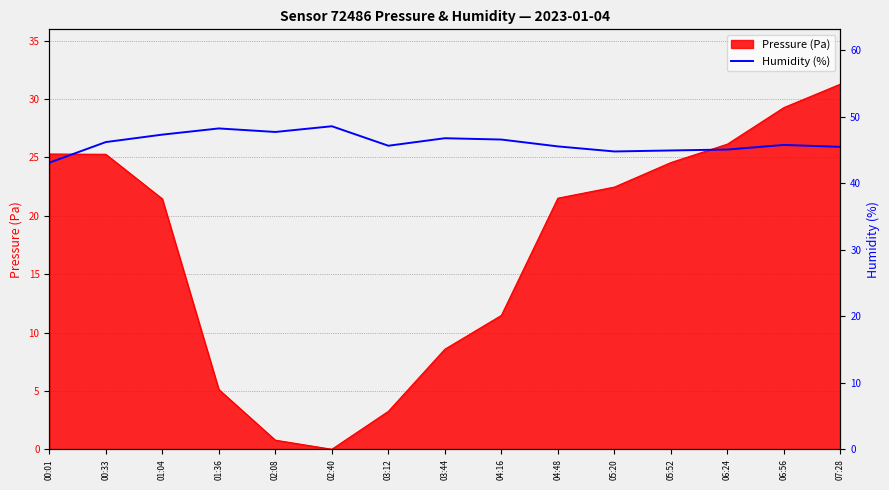

What position from the left is 02:40?

6